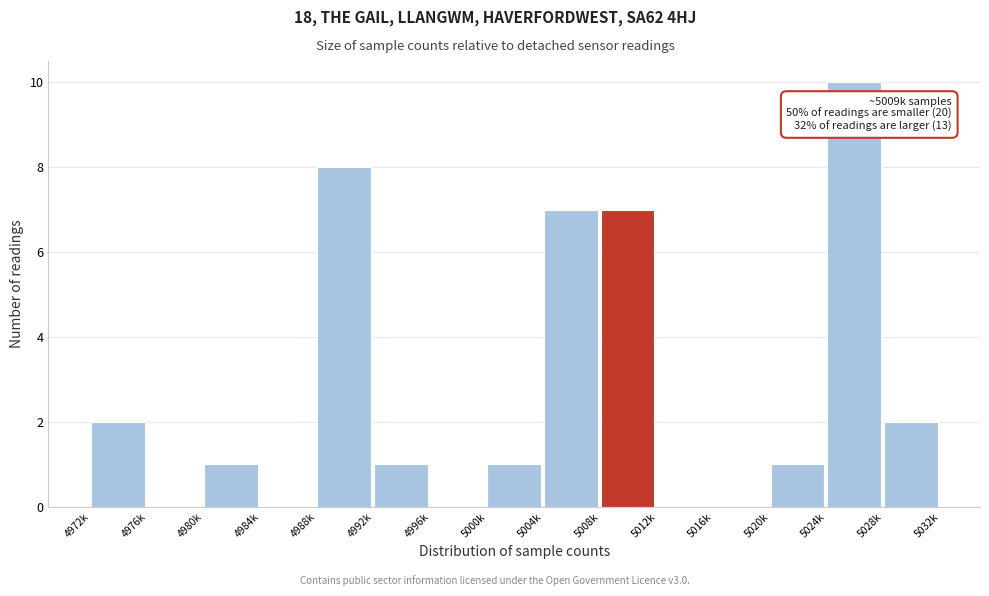

Reading left to right, list all the values displayed in this chart.

4972k=2	4976k=0	4980k=1	4984k=0	4988k=8	4992k=1	4996k=0	5000k=1	5004k=7	5008k=7	5012k=0	5016k=0	5020k=1	5024k=10	5028k=2